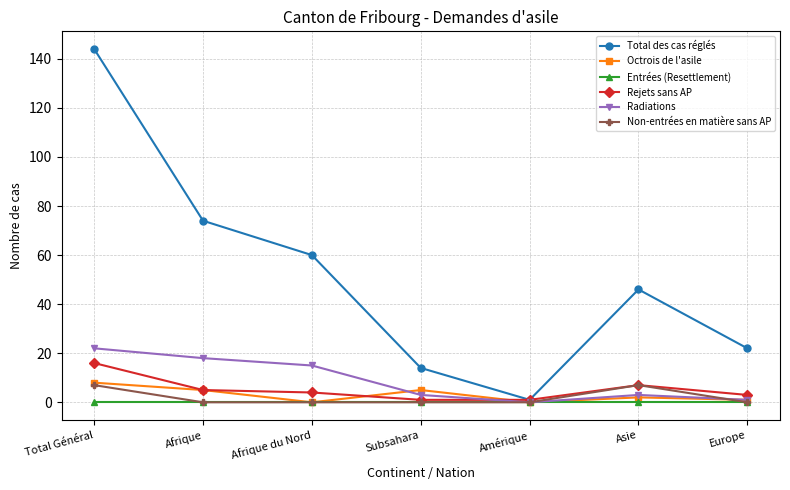

What position from the right is Amérique?

3